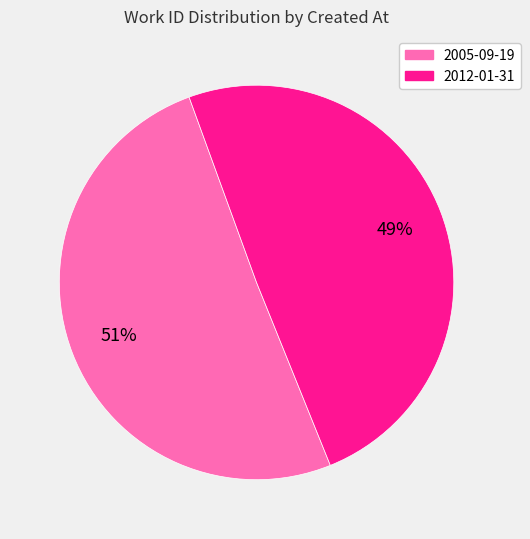

To the nearest percent, what portion does 2005-09-19 represent?

51%